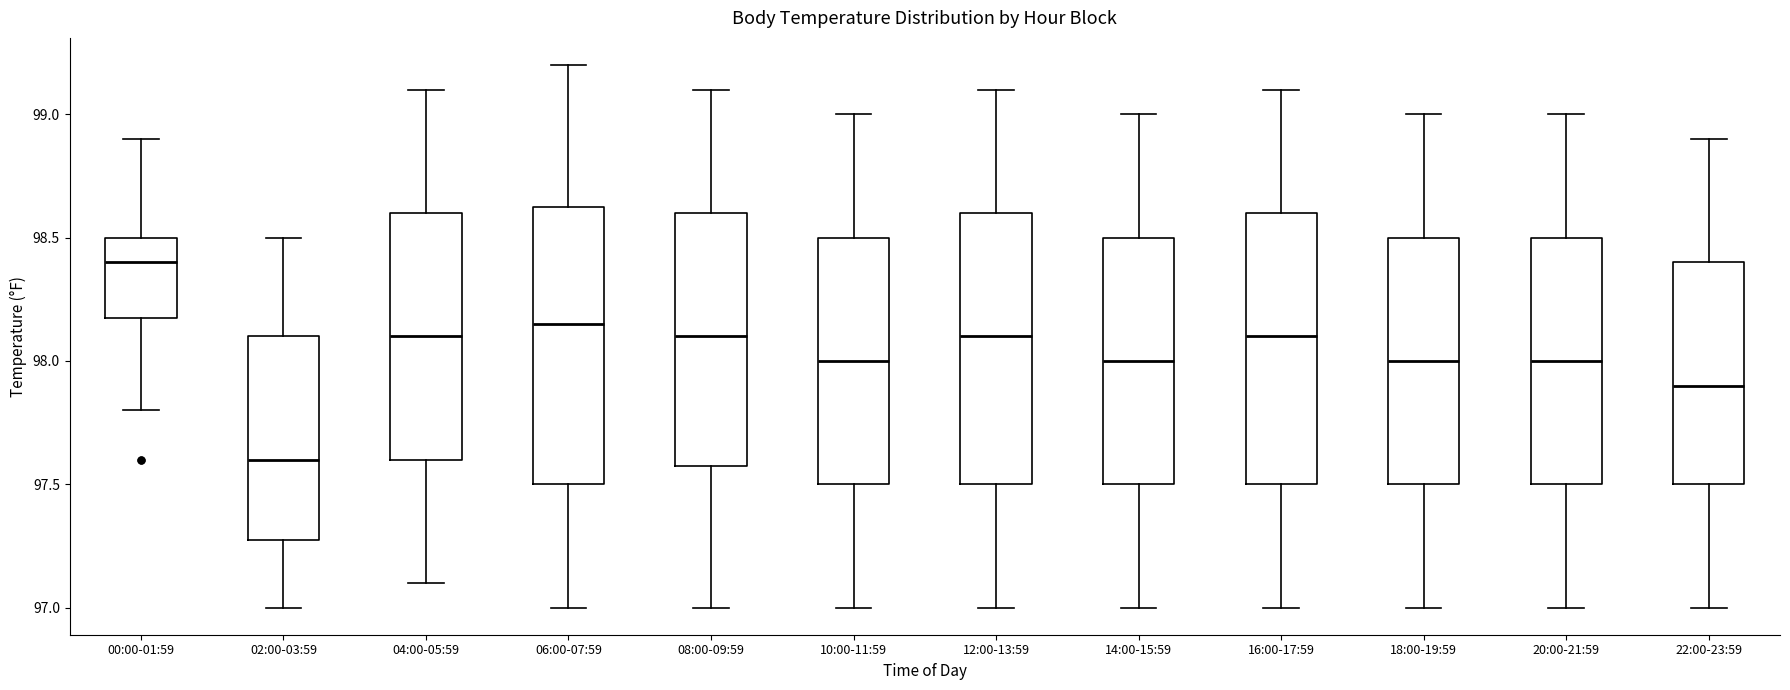

Reading left to right, read every box against the y-axis: the position of its median line, the range the box covers, and the ends of its whiskers. The values are not printed on the chart, so give them approximately, as read against the axis.

00:00-01:59: median 98.40, box 98.20 to 98.50, whiskers 97.80 to 98.90
02:00-03:59: median 97.60, box 97.30 to 98.10, whiskers 97.00 to 98.50
04:00-05:59: median 98.10, box 97.60 to 98.60, whiskers 97.10 to 99.10
06:00-07:59: median 98.15, box 97.50 to 98.65, whiskers 97.00 to 99.20
08:00-09:59: median 98.10, box 97.60 to 98.60, whiskers 97.00 to 99.10
10:00-11:59: median 98.00, box 97.50 to 98.50, whiskers 97.00 to 99.00
12:00-13:59: median 98.10, box 97.50 to 98.60, whiskers 97.00 to 99.10
14:00-15:59: median 98.00, box 97.50 to 98.50, whiskers 97.00 to 99.00
16:00-17:59: median 98.10, box 97.50 to 98.60, whiskers 97.00 to 99.10
18:00-19:59: median 98.00, box 97.50 to 98.50, whiskers 97.00 to 99.00
20:00-21:59: median 98.00, box 97.50 to 98.50, whiskers 97.00 to 99.00
22:00-23:59: median 97.90, box 97.50 to 98.40, whiskers 97.00 to 98.90